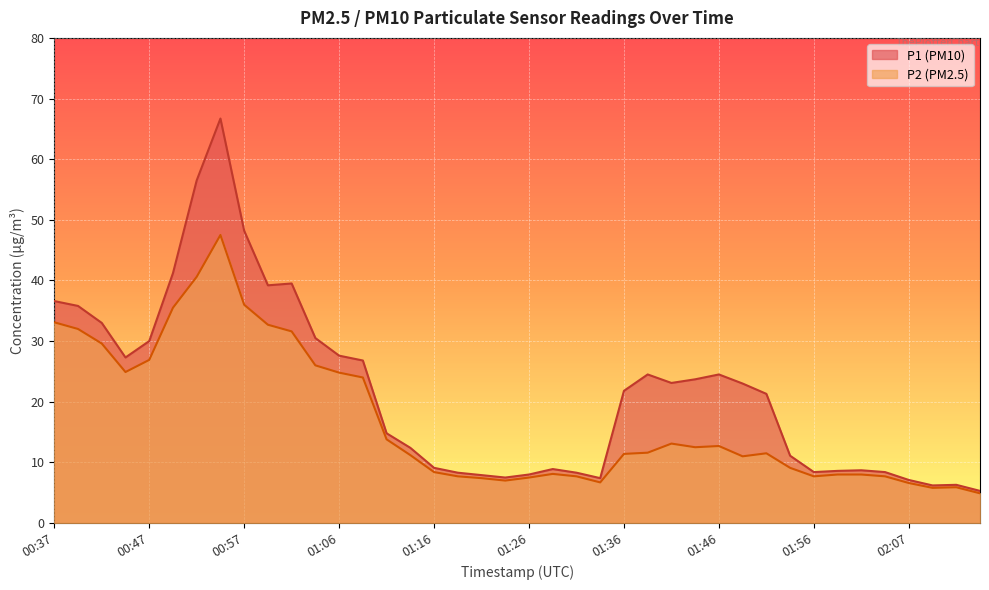

What position from the right is 00:49?

35